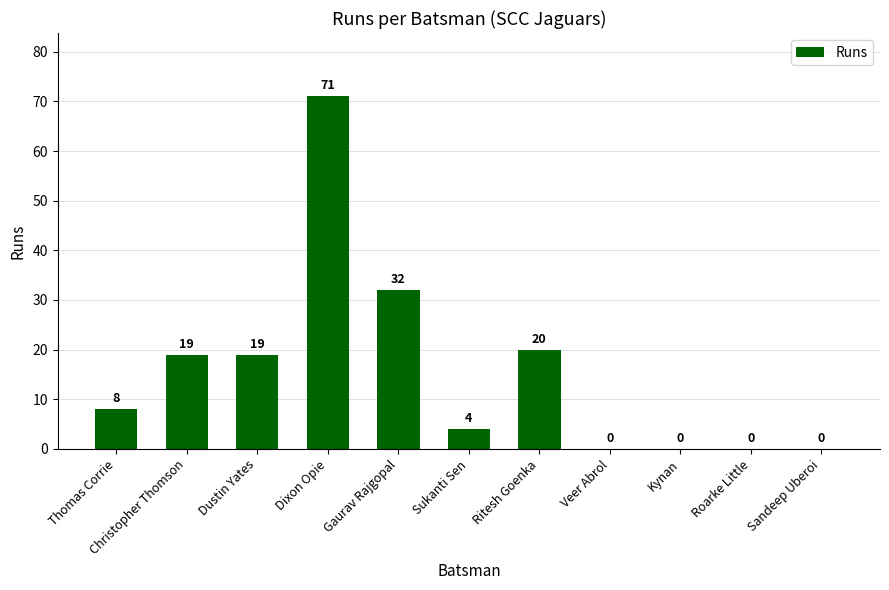

Are the bars grouped side by side (vs. stacked)?

No